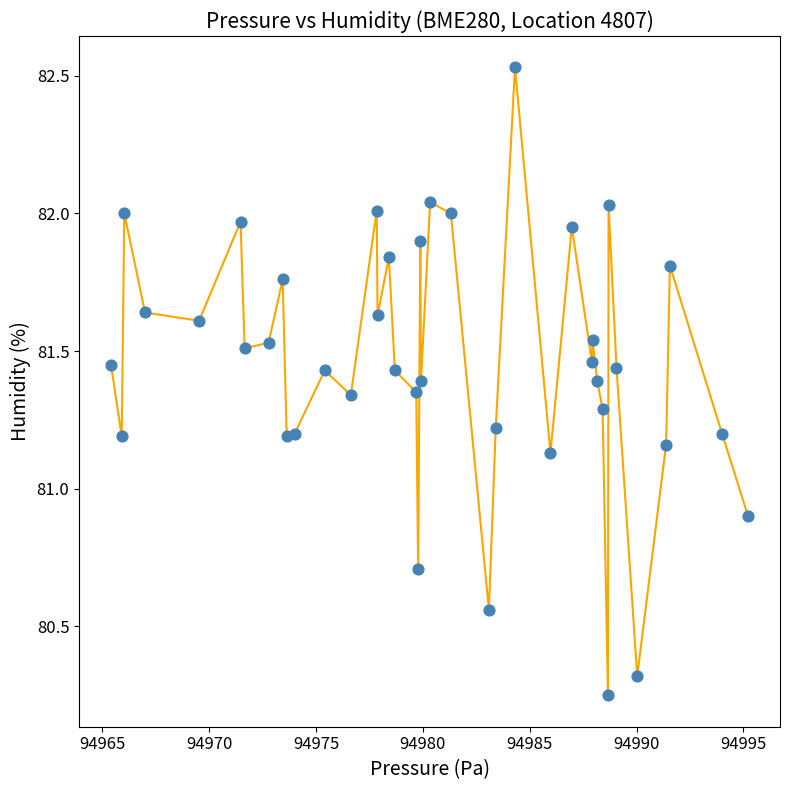

What Y value in the scatter plot is closest to 81?

80.9